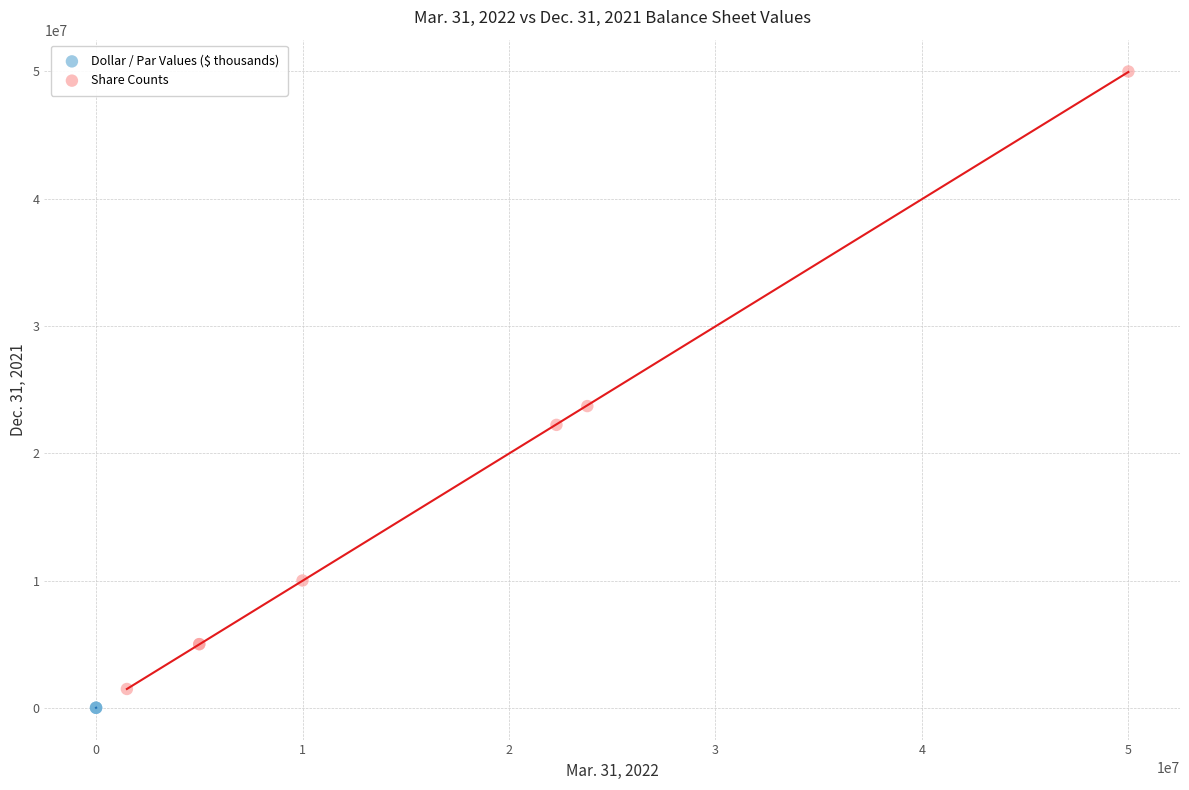

Which series reaches the minimum Y coordinate?

Dollar / Par Values ($ thousands)